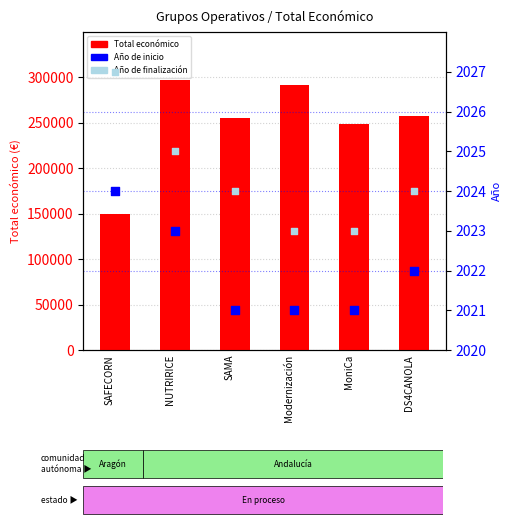

Which series has the largest total across all categories?

Total económico